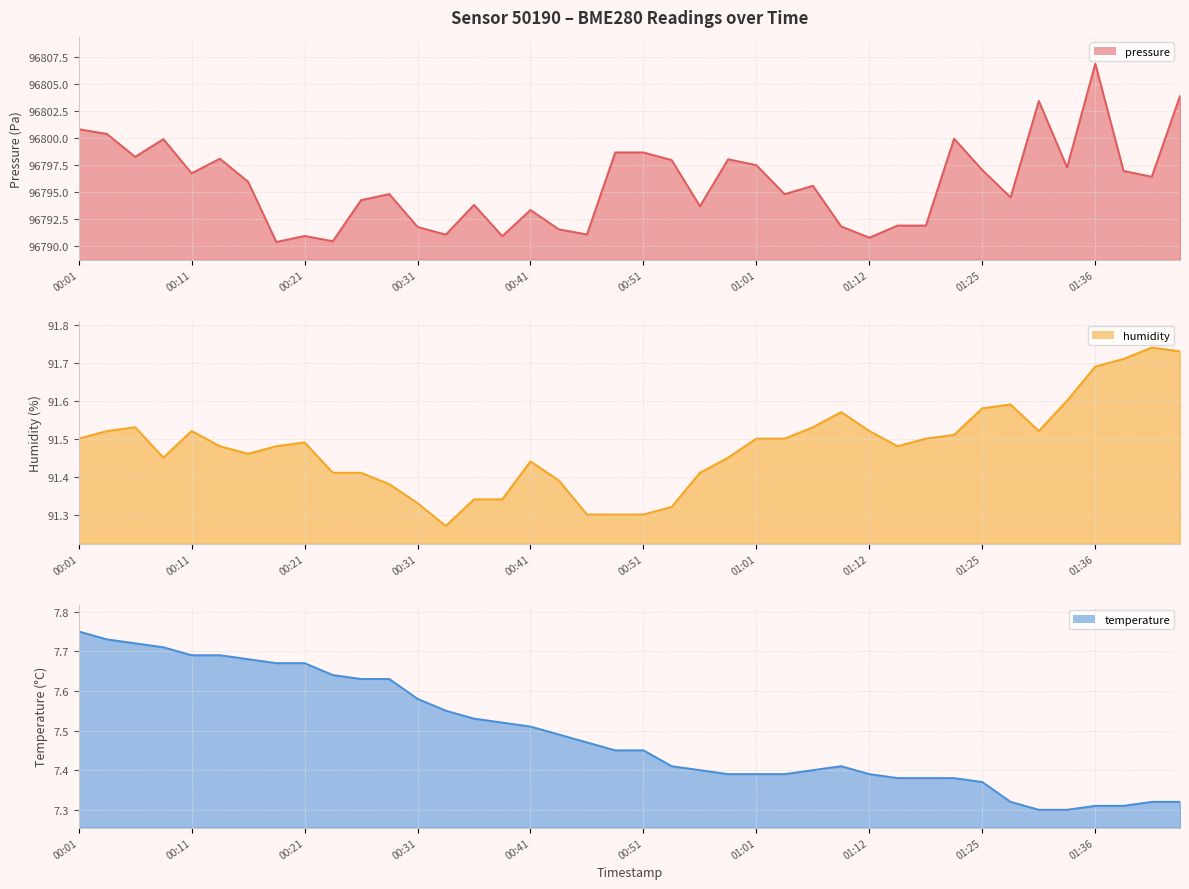

How many humidity line values are between 91 and 92?

40